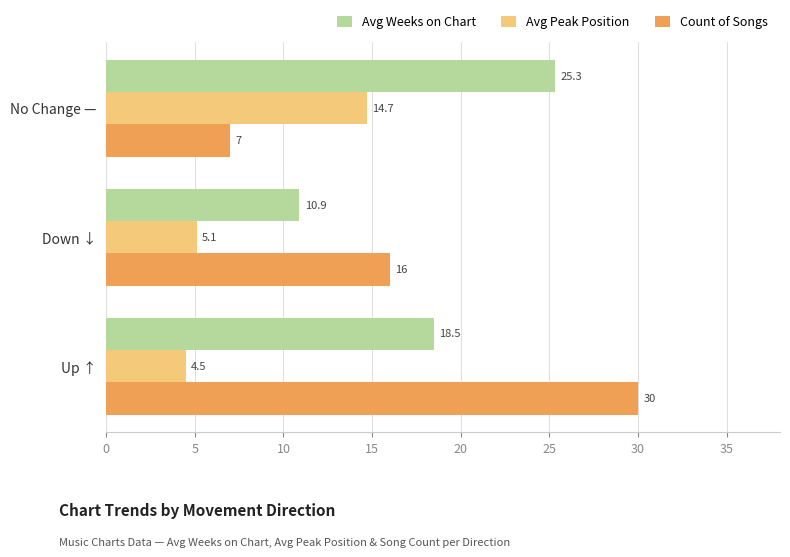

At which label is Avg Weeks on Chart closest to 18?

Up ↑